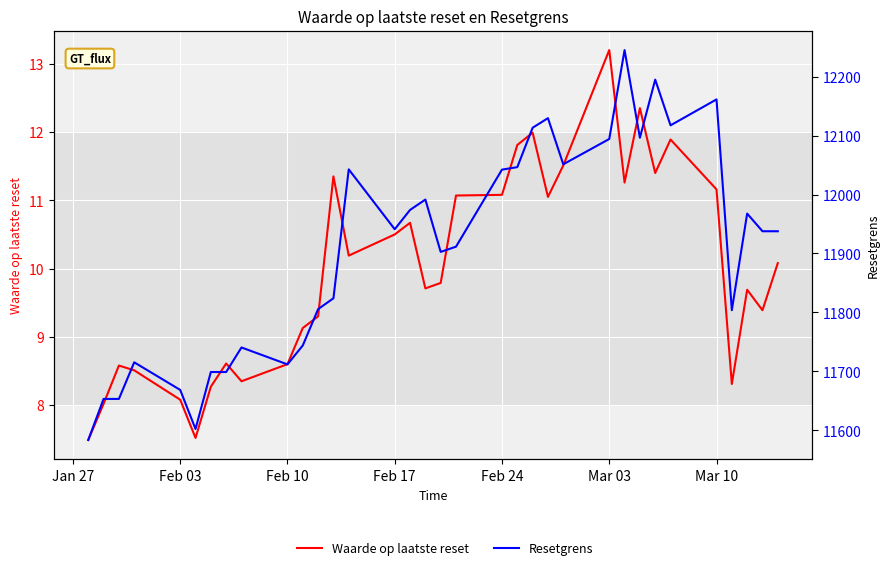

At which label does Waarde op laatste reset reach its minimum?

Jan 27